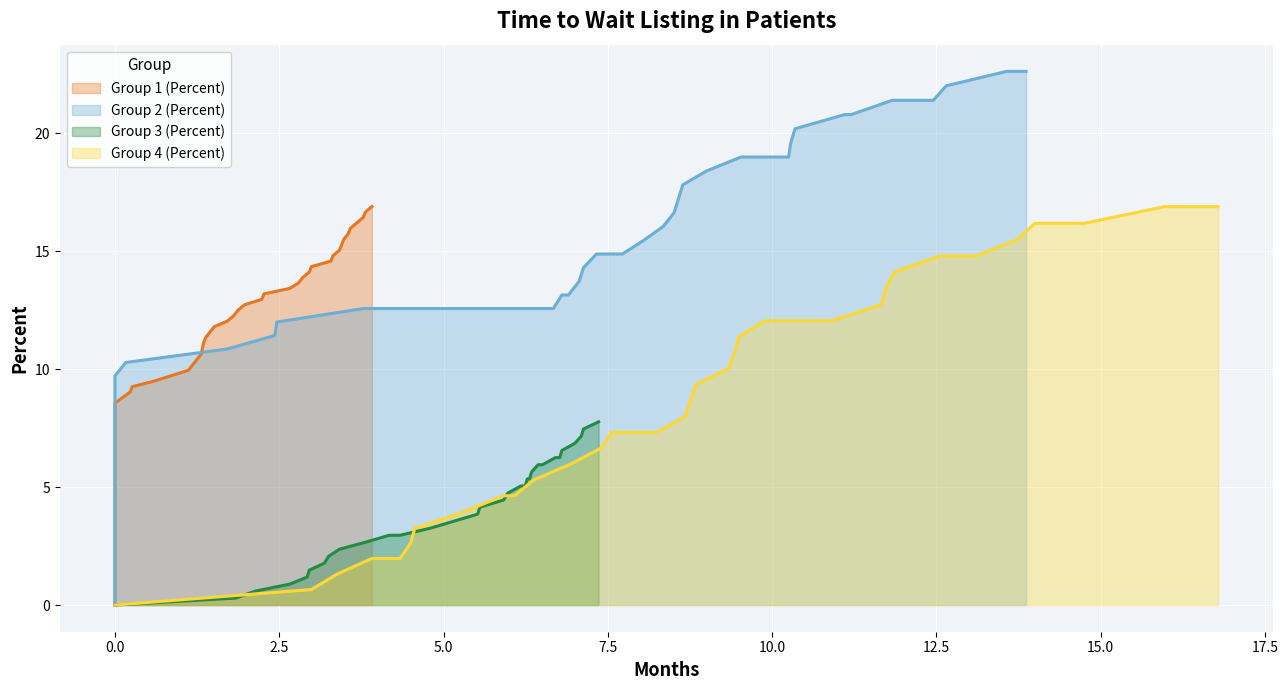

Count the number of categories in the chart.

35